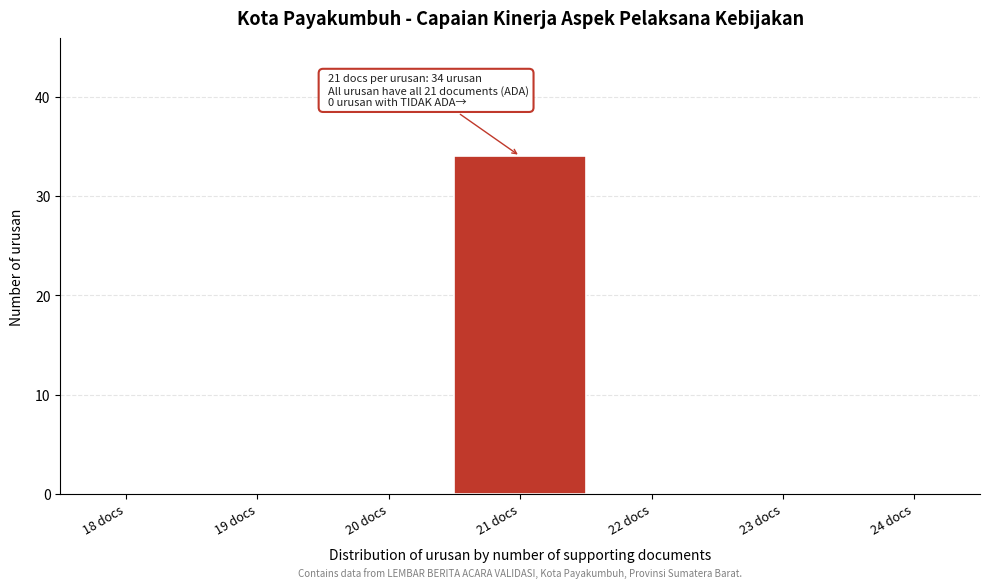

Reading right to left, transcribe all the data shown in this chart.

24 docs=0	23 docs=0	22 docs=0	21 docs=34	20 docs=0	19 docs=0	18 docs=0